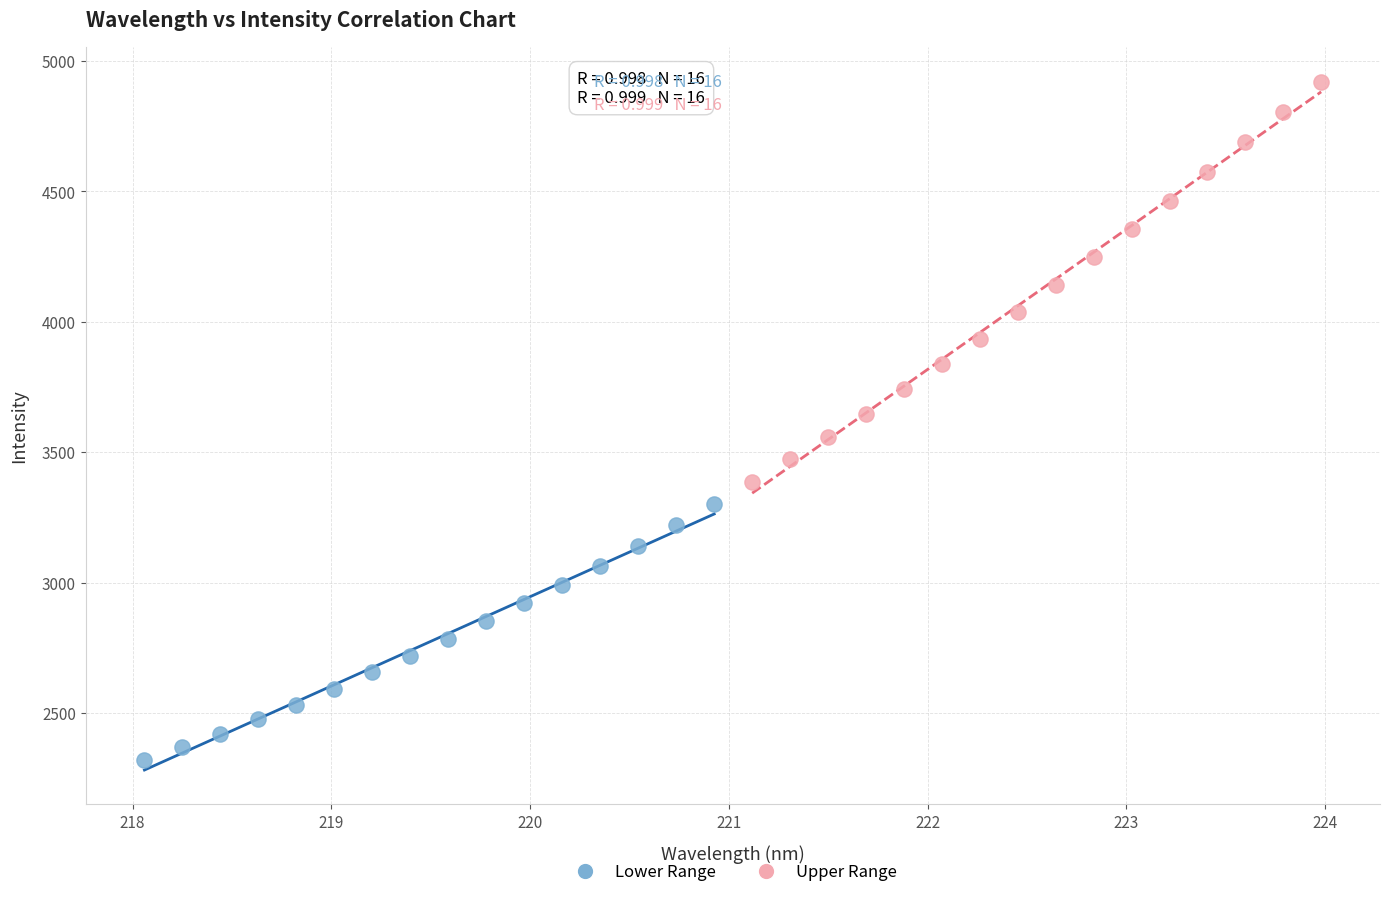

Which series reaches the minimum Y coordinate?

Lower Range